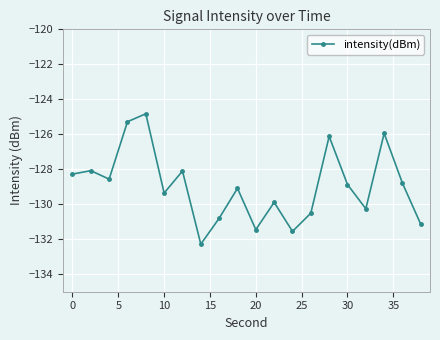

What is the value of the 11th point from the left?

-131.4